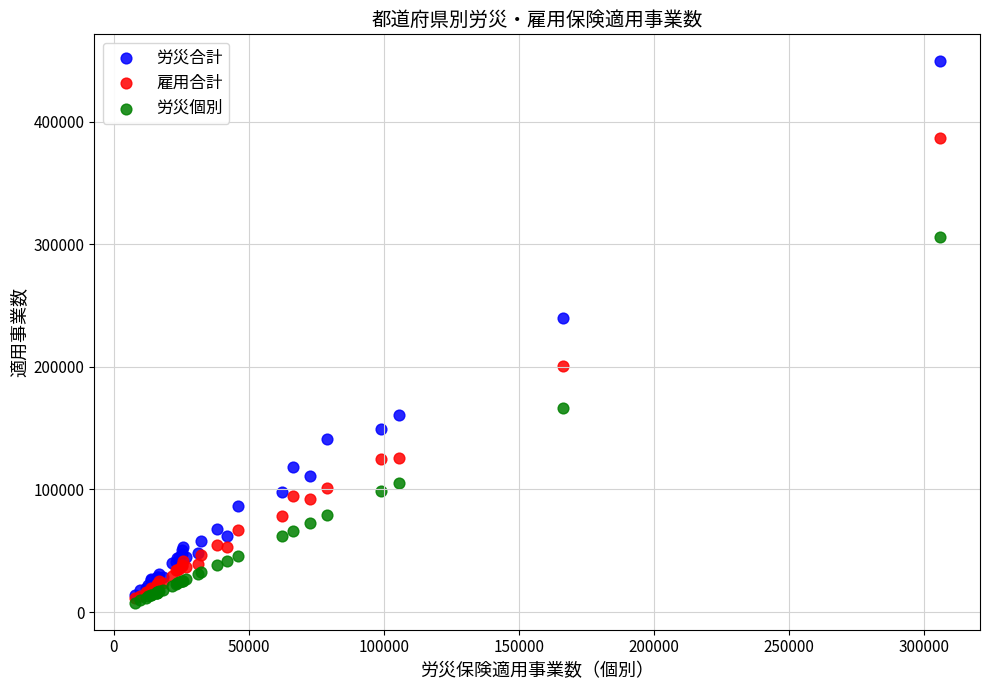

Across all series, what Y value is closest to 228461?

239550